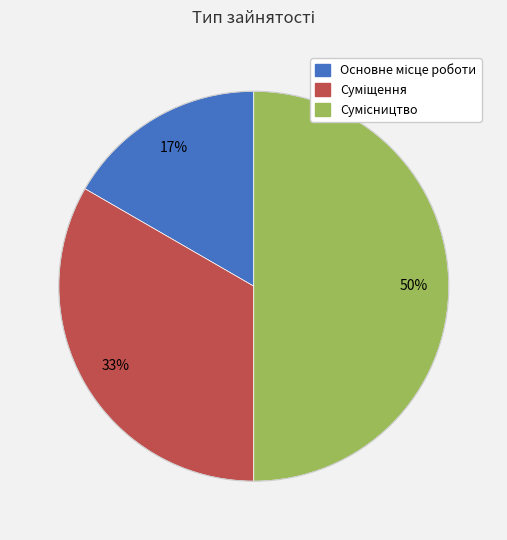

To the nearest percent, what is the average slice percentage?

33%